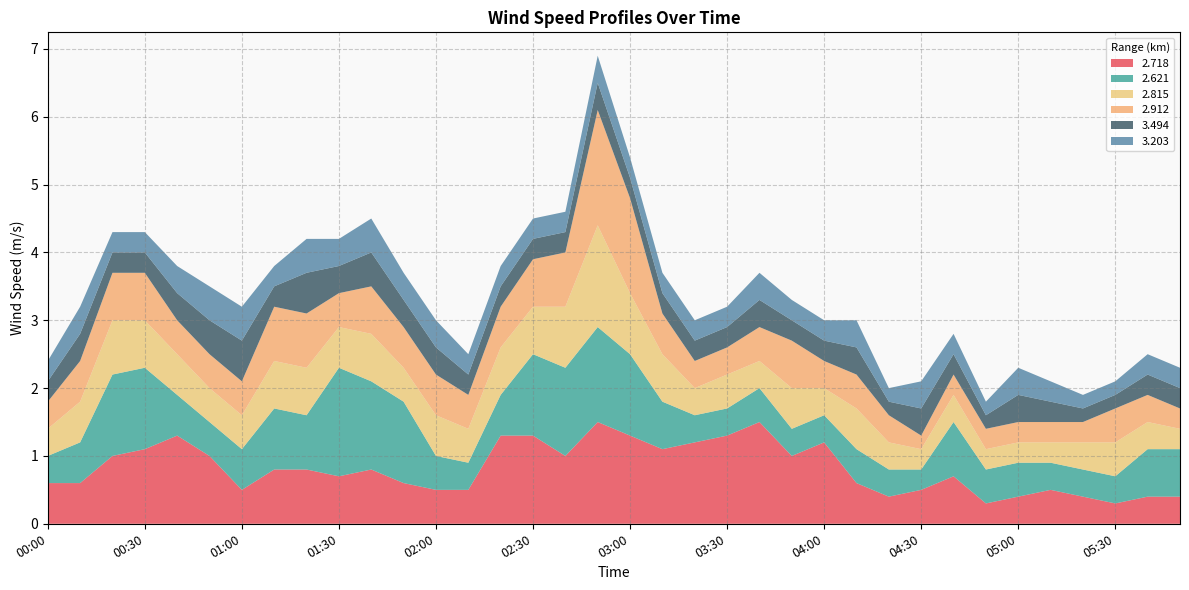

Reading right to left, what are all the values shown in this chart?

2.718: 0.4	0.4	0.3	0.4	0.5	0.4	0.3	0.7	0.5	0.4	0.6	1.2	1.0	1.5	1.3	1.2	1.1	1.3	1.5	1.0	1.3	1.3	0.5	0.5	0.6	0.8	0.7	0.8	0.8	0.5	1.0	1.3	1.1	1.0	0.6	0.6
2.621: 0.7	0.7	0.4	0.4	0.4	0.5	0.5	0.8	0.3	0.4	0.5	0.4	0.4	0.5	0.4	0.4	0.7	1.2	1.4	1.3	1.2	0.6	0.4	0.5	1.2	1.3	1.6	0.8	0.9	0.6	0.5	0.6	1.2	1.2	0.6	0.4
2.815: 0.3	0.4	0.5	0.4	0.3	0.3	0.3	0.4	0.3	0.4	0.6	0.4	0.6	0.4	0.5	0.4	0.7	0.9	1.5	0.9	0.7	0.7	0.5	0.6	0.5	0.7	0.6	0.7	0.7	0.5	0.5	0.6	0.7	0.8	0.6	0.4
2.912: 0.3	0.4	0.5	0.3	0.3	0.3	0.3	0.3	0.2	0.4	0.5	0.4	0.7	0.5	0.4	0.4	0.6	1.4	1.7	0.8	0.7	0.6	0.5	0.6	0.6	0.7	0.5	0.8	0.8	0.5	0.5	0.5	0.7	0.7	0.6	0.4
3.494: 0.3	0.3	0.2	0.2	0.3	0.4	0.2	0.3	0.4	0.2	0.4	0.3	0.3	0.4	0.3	0.3	0.3	0.3	0.4	0.3	0.3	0.3	0.3	0.4	0.4	0.5	0.4	0.6	0.3	0.6	0.5	0.4	0.3	0.3	0.4	0.3
3.203: 0.3	0.3	0.2	0.2	0.3	0.4	0.2	0.3	0.4	0.2	0.4	0.3	0.3	0.4	0.3	0.3	0.3	0.3	0.4	0.3	0.3	0.3	0.3	0.4	0.4	0.5	0.4	0.5	0.3	0.5	0.5	0.4	0.3	0.3	0.4	0.3